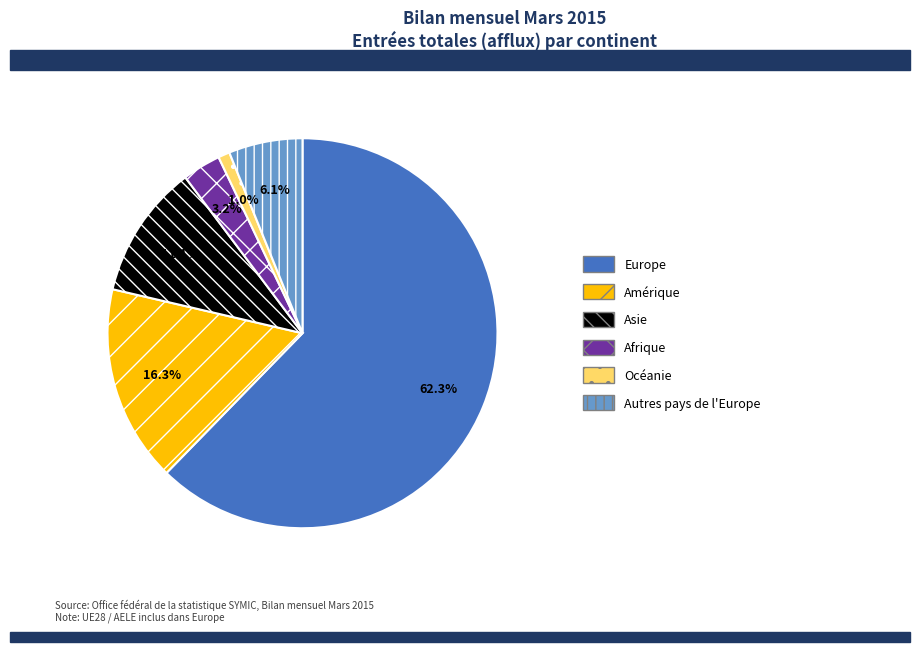

True or false: Asie accounts for 19% of the total.

False